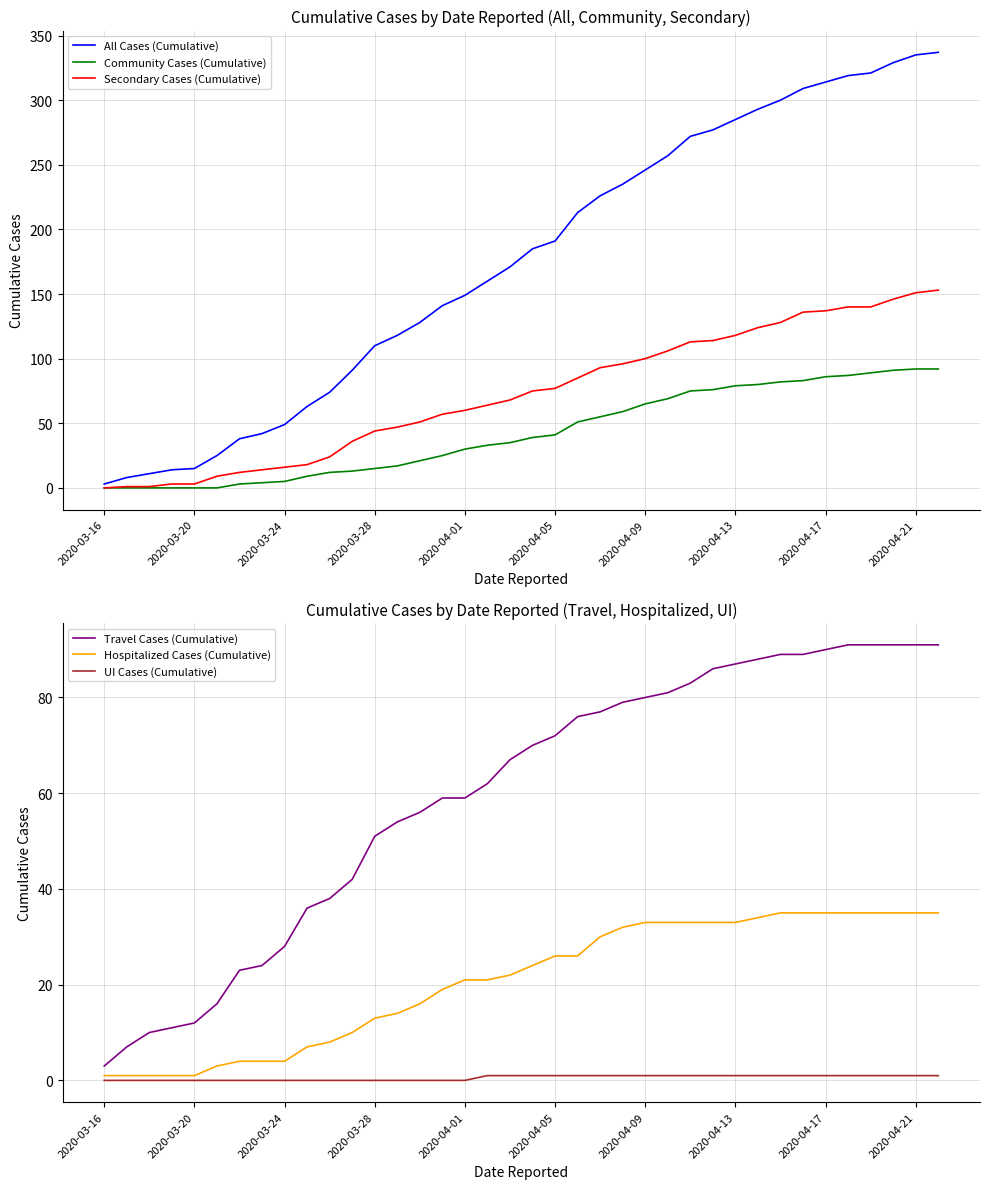

Rank the series at 25 from lowest to highest value.

UI Cases (Cumulative), Hospitalized Cases (Cumulative), Community Cases (Cumulative), Travel Cases (Cumulative), Secondary Cases (Cumulative), All Cases (Cumulative)